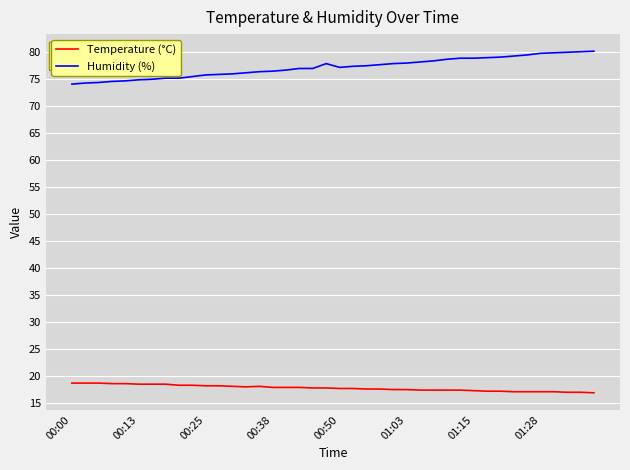

True or false: Temperature (°C) and Humidity (%) cross at least once.

False